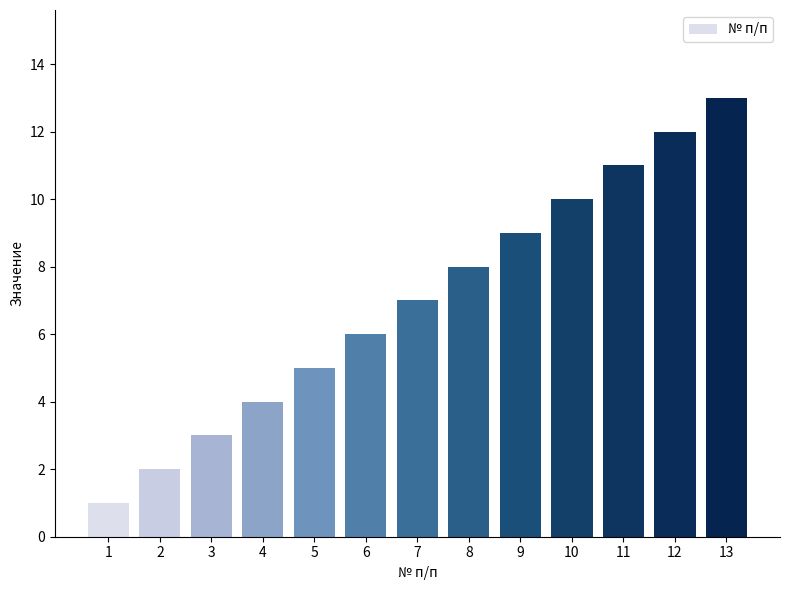

Which label corresponds to the smallest value in the chart?

1